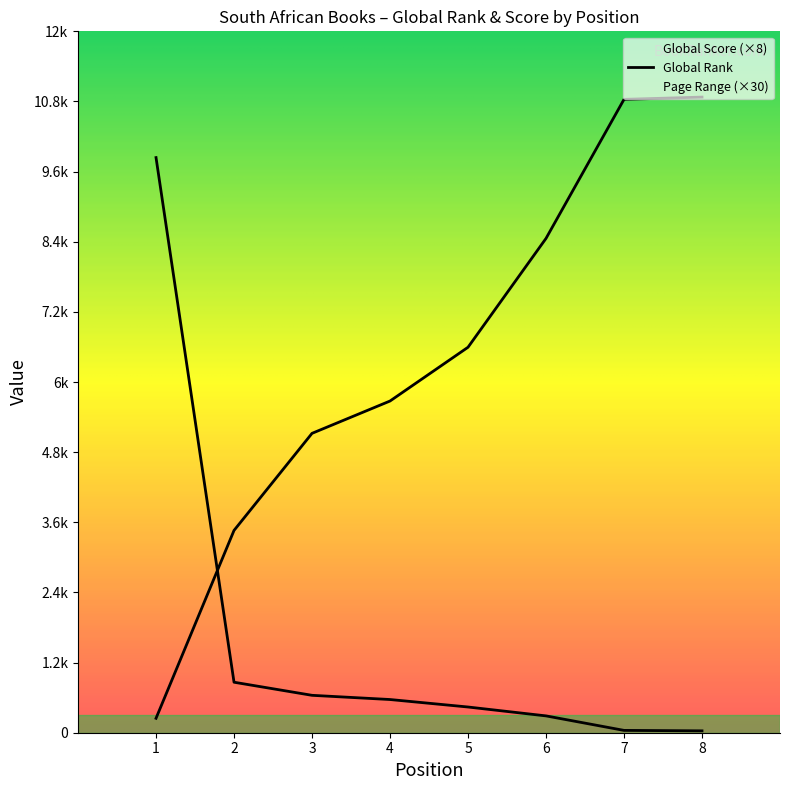

What is the value of the Global Score point at the 8th from the left?

32